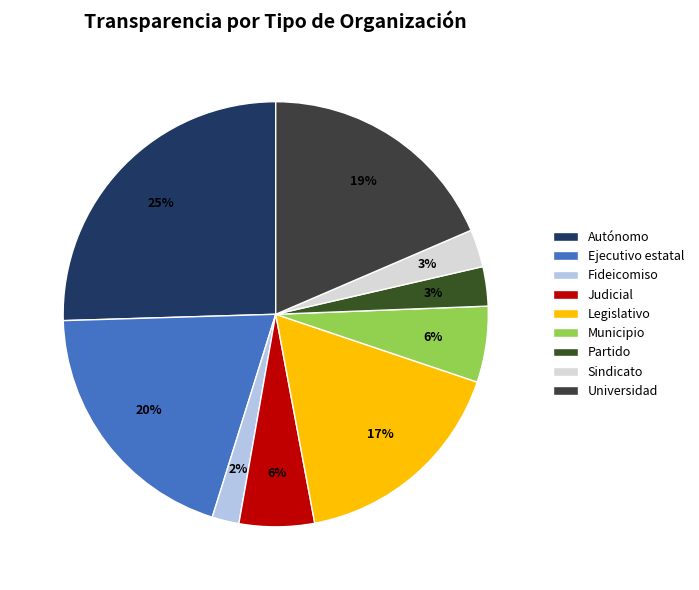

To the nearest percent, what percentage of the pie is Partido?

3%